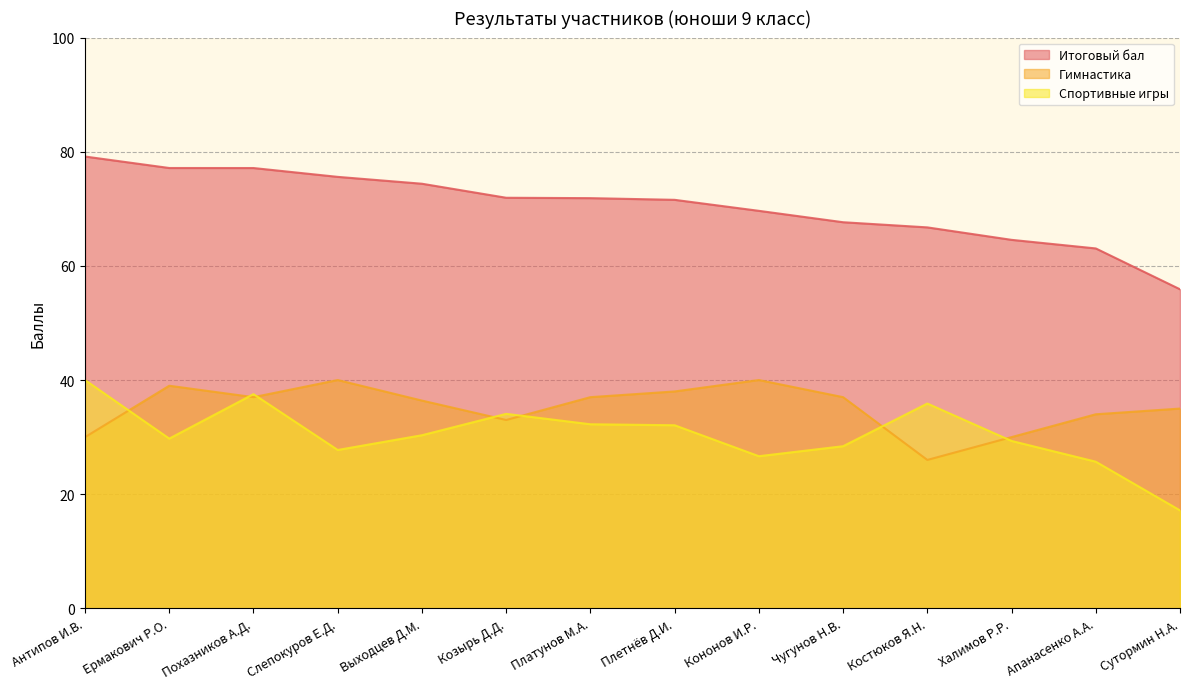

True or false: Итоговый бал and Гимнастика cross at least once.

False